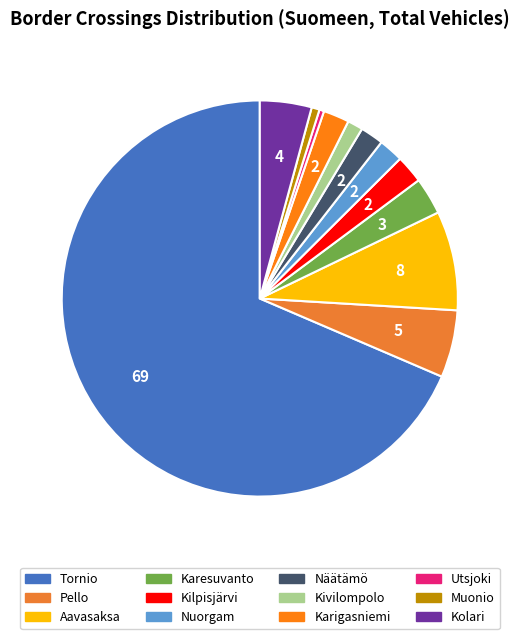

How many slices are in this pie chart?

12